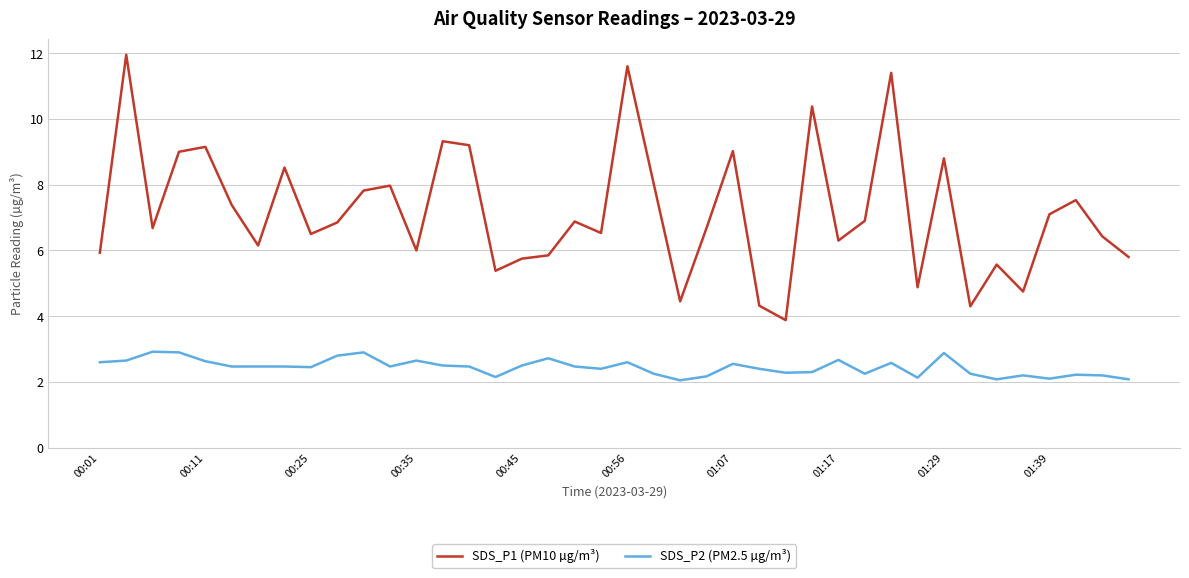

Which series has the largest total across all categories?

SDS_P1 (PM10 µg/m³)